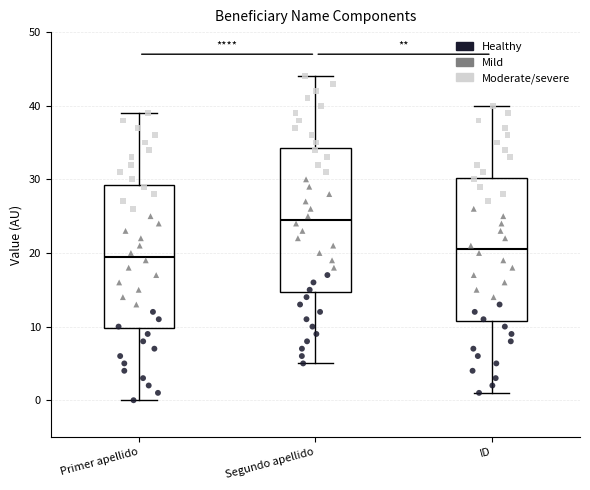

Where does the median line of the box for Segundo apellido sit on the y-axis? The values are not printed on the chart, so give them approximately, as read against the axis.

25